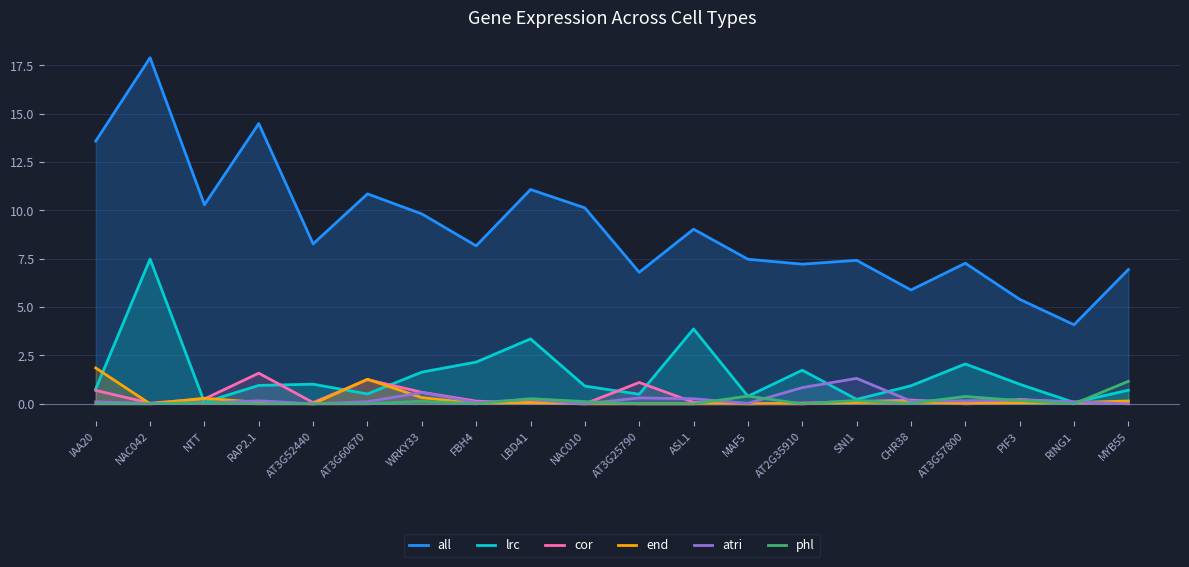

What are all the series names shown in the legend?

all, lrc, cor, end, atri, phl